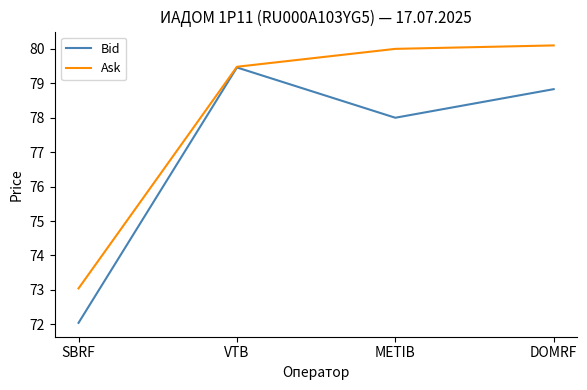

What position from the left is SBRF?

1